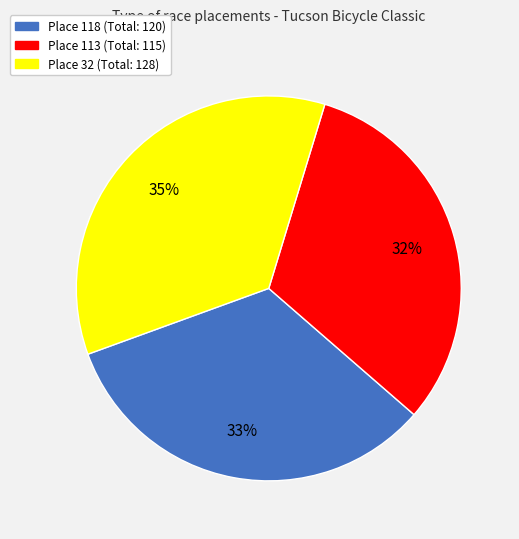

Approximately how many times larger is the value at Place 32 compared to Place 118?

1.1